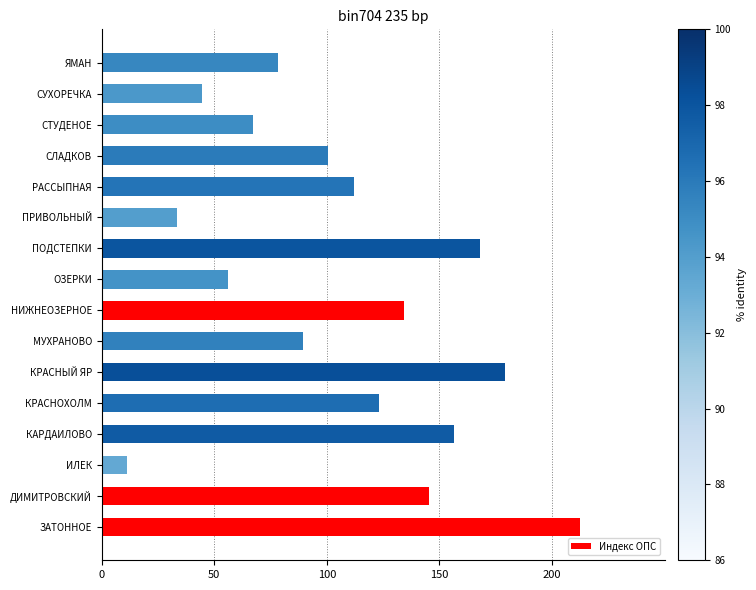

What is the average value?

107.0